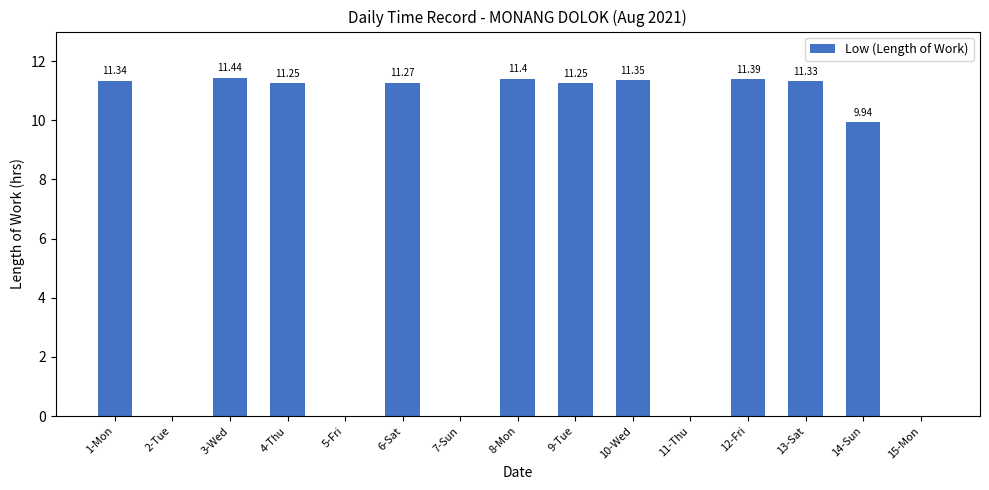

Between 1-Mon and 12-Fri, which is larger?

12-Fri